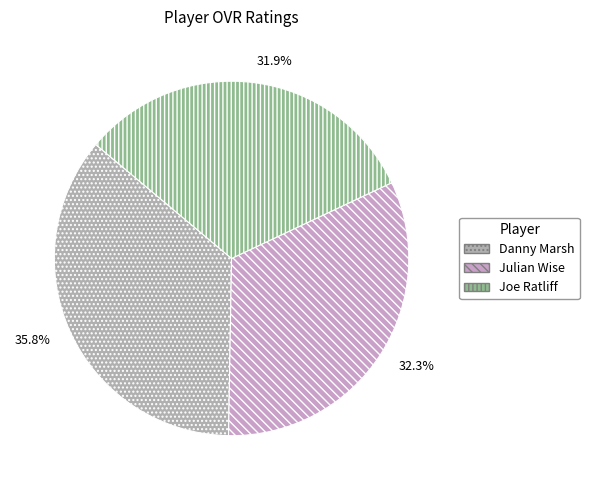

Rank the categories by value from highest to lowest.

Danny Marsh, Julian Wise, Joe Ratliff